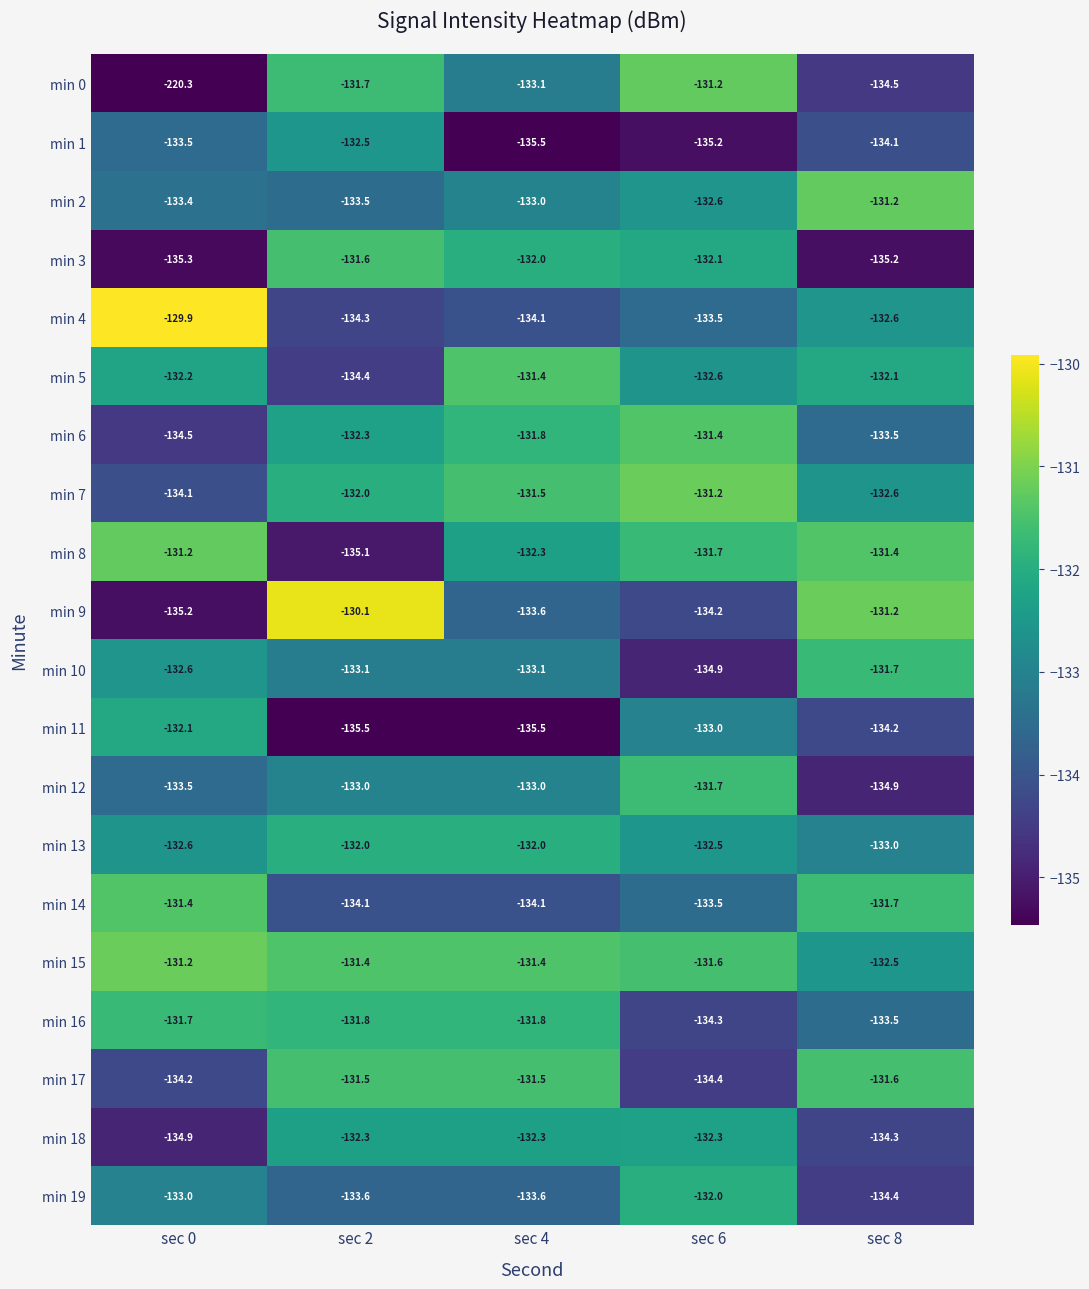

Which series has the largest range (max minus min)?

min 0